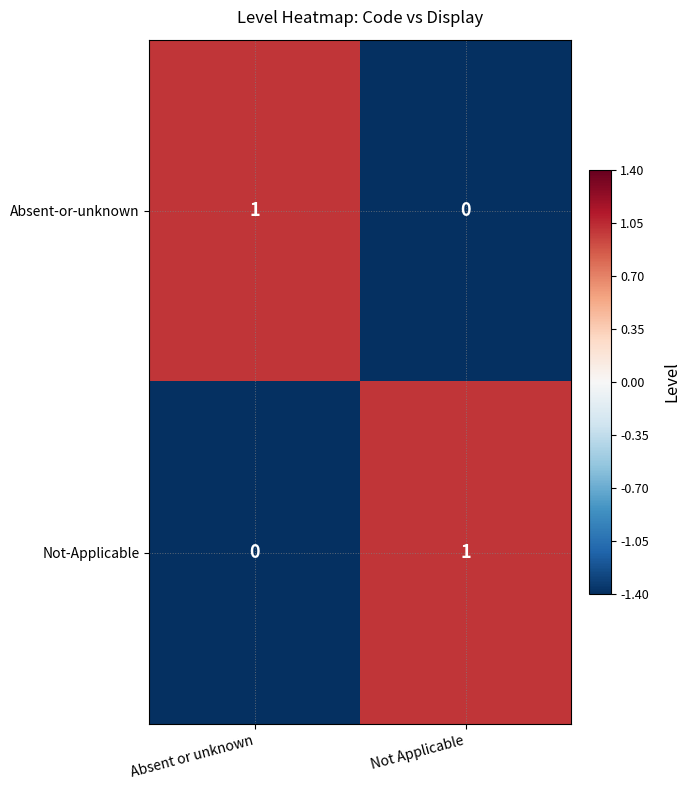

Which category has the highest value in the Not-Applicable series?

Not Applicable